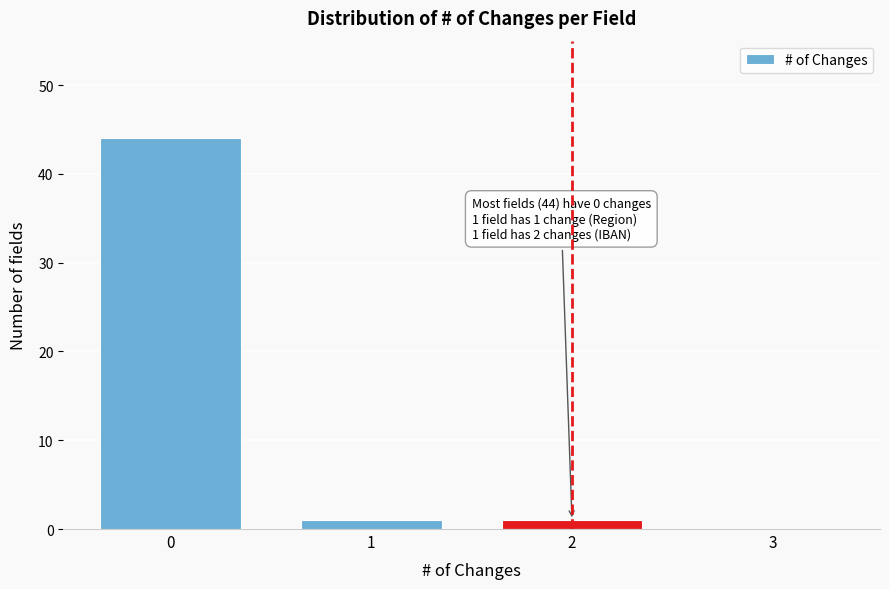

Reading left to right, what are all the values shown in this chart?

0=44	1=1	2=1	3=0